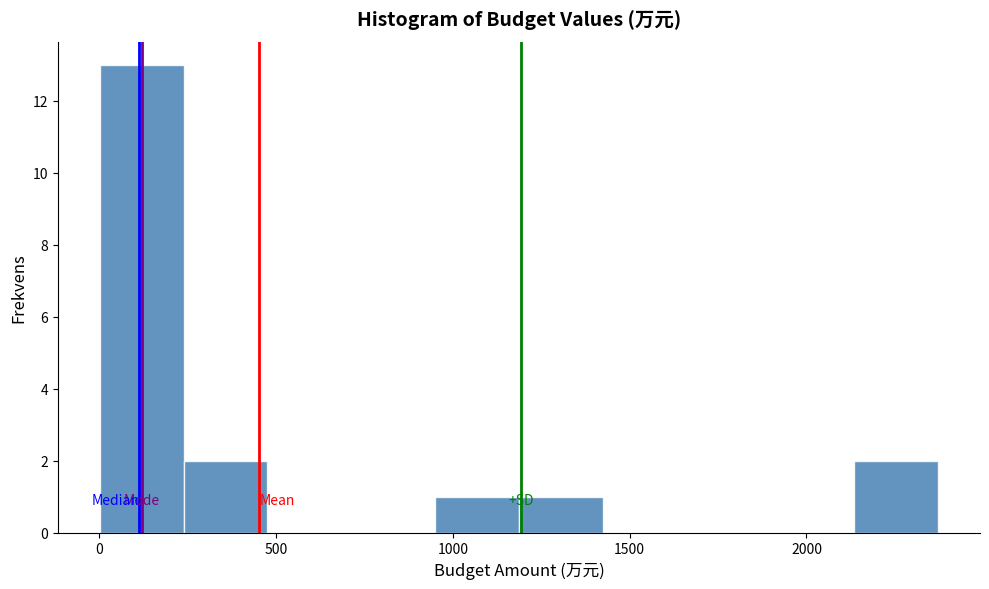

Reading left to right, list every bar in this chart as the range it spans on the x-axis followed by its height. Neither the bar edges nor the heights are printed on the chart, so give them approximately, as read against the axes.

0 to 250: 13
250 to 500: 2
500 to 700: 0
700 to 950: 0
950 to 1200: 1
1200 to 1400: 1
1400 to 1650: 0
1650 to 1900: 0
1900 to 2150: 0
2150 to 2350: 2